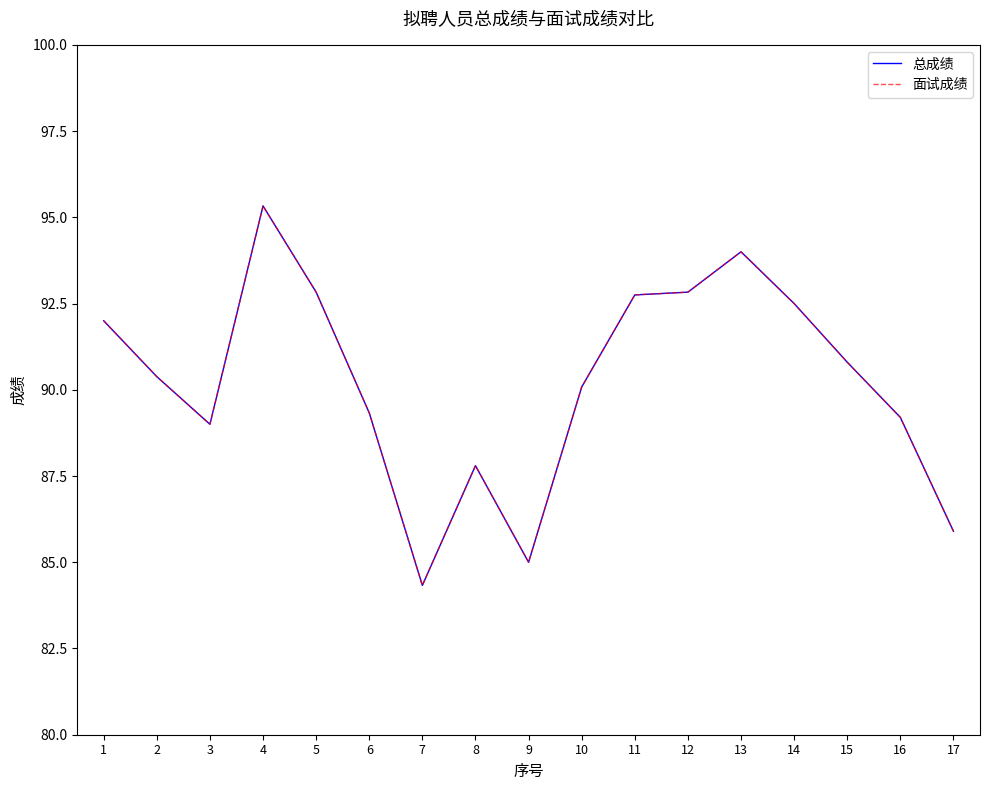

What is the average value of the 面试成绩 series?

90.2